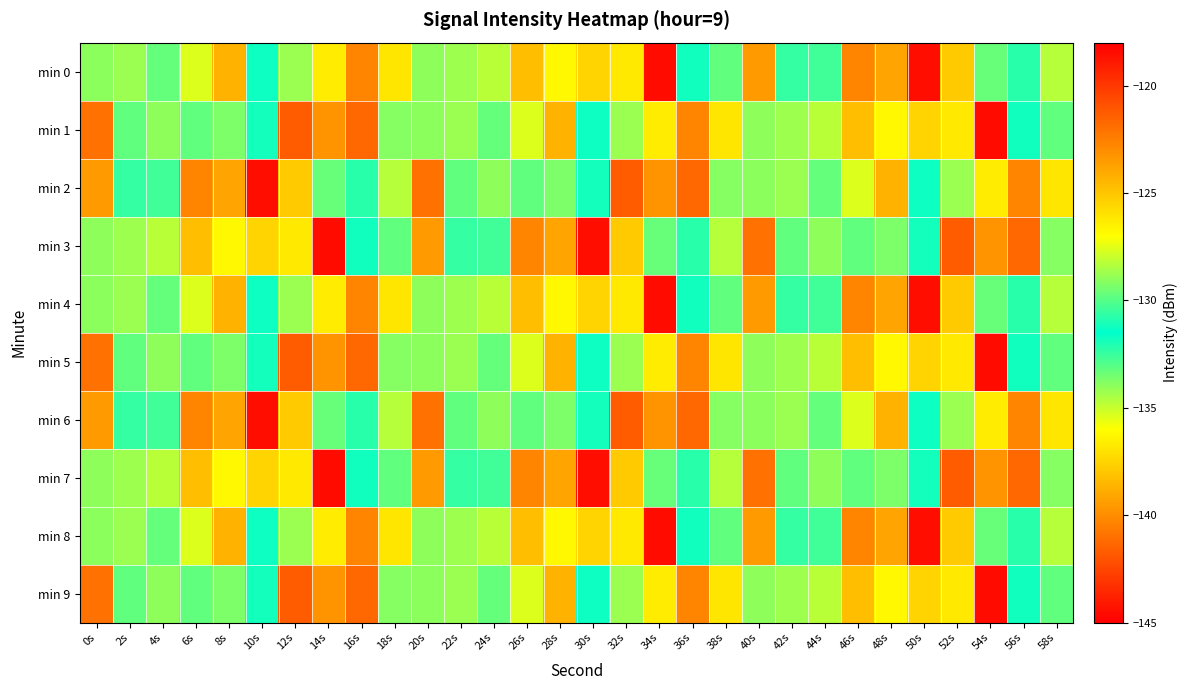

Rank the series by their maximum value, from lowest to highest.

min 1, min 5, min 9, min 0, min 2, min 3, min 4, min 6, min 7, min 8